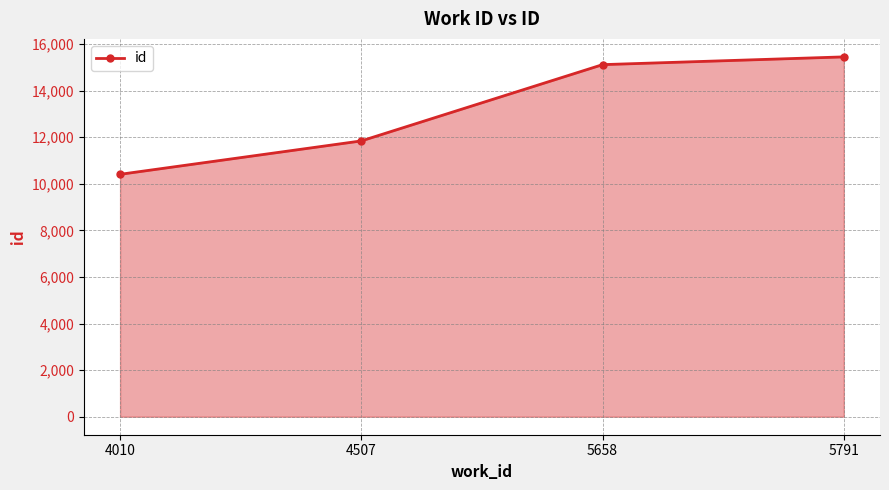

What is the greatest value displayed?

15447